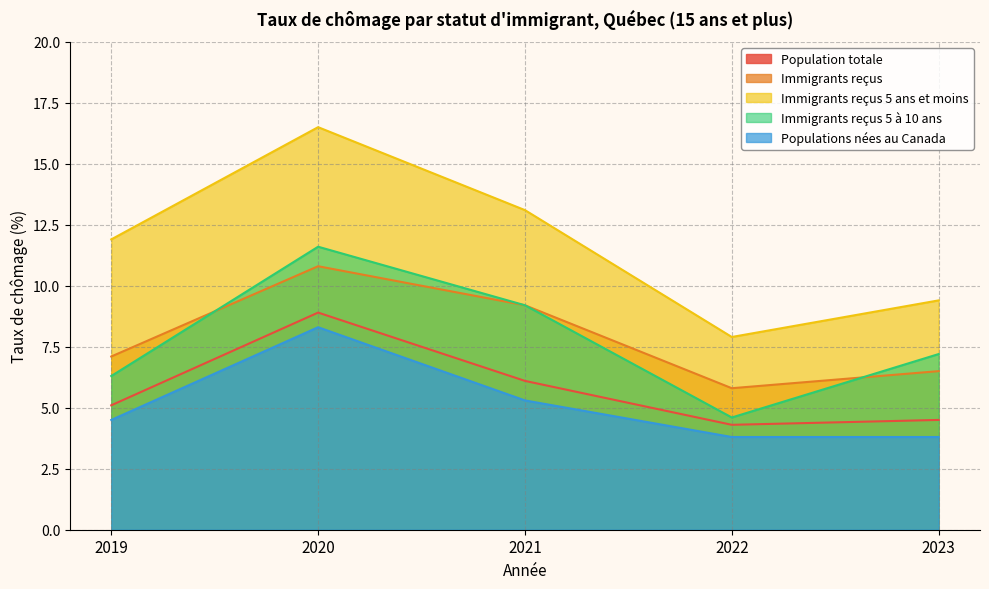

What is the value of the Immigrants reçus 5 ans et moins point at the 1st from the left?

11.9